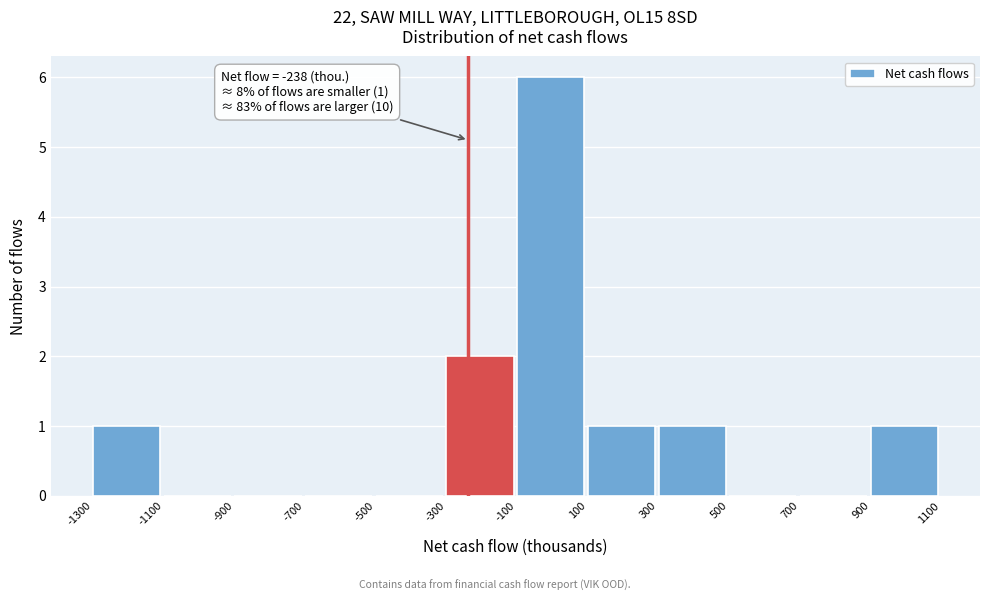

Over which range of the x-axis is the bar tallest?

-100 to 100